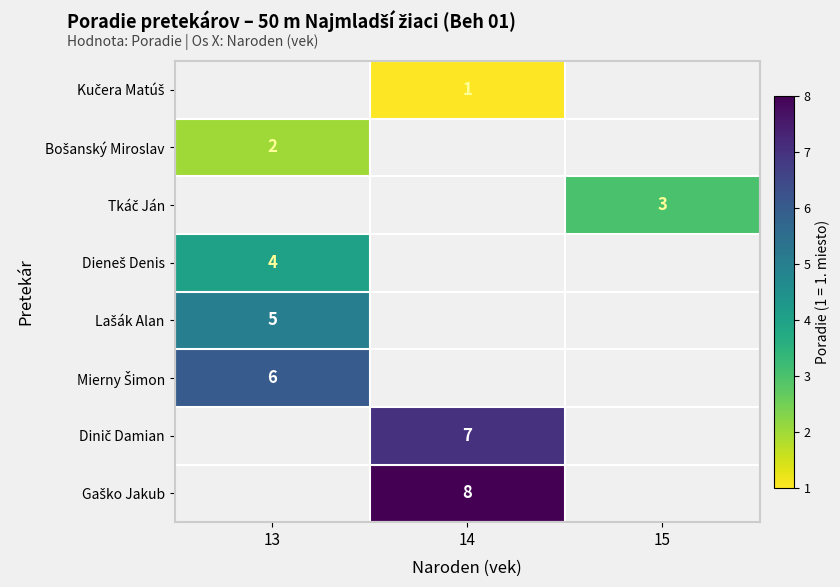

Where is Mierny Šimon nearest to the value 6?

13